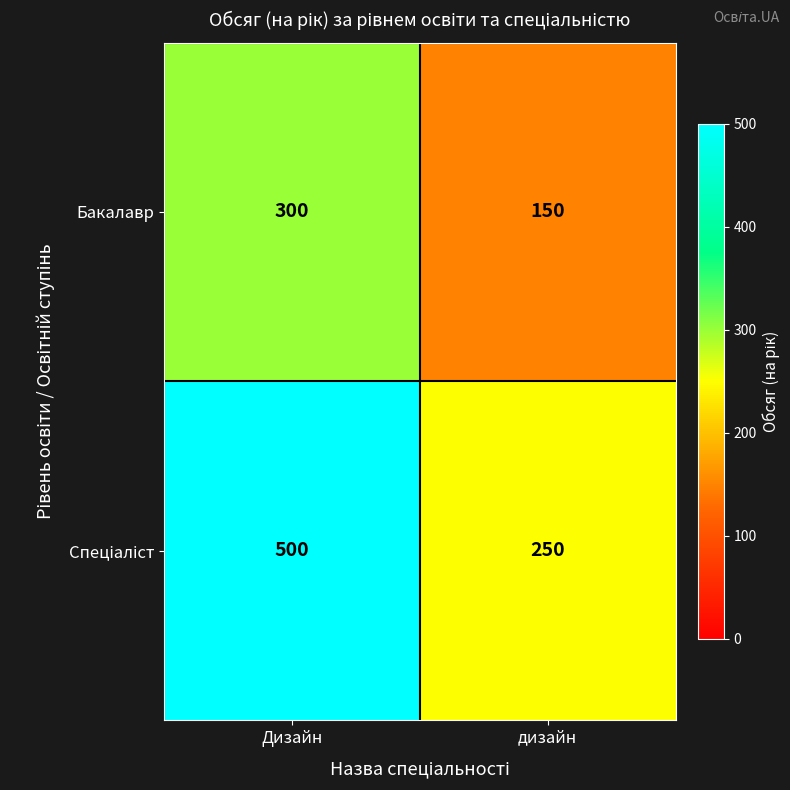

True or false: Бакалавр has a value of 150 at дизайн.

True